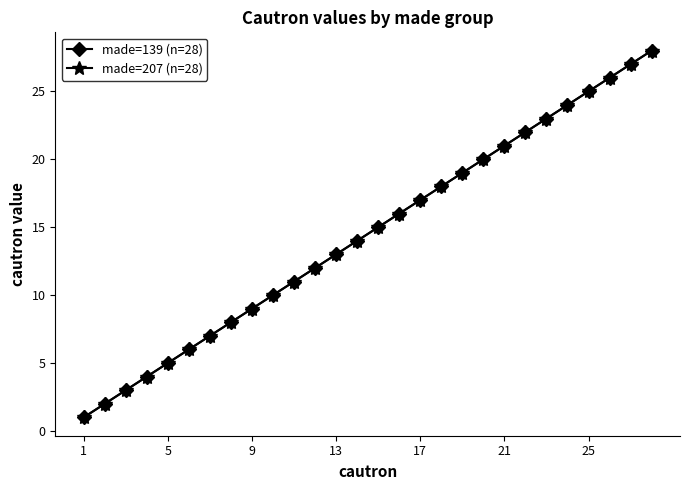

Is this an area chart (filled region under the line)?

No